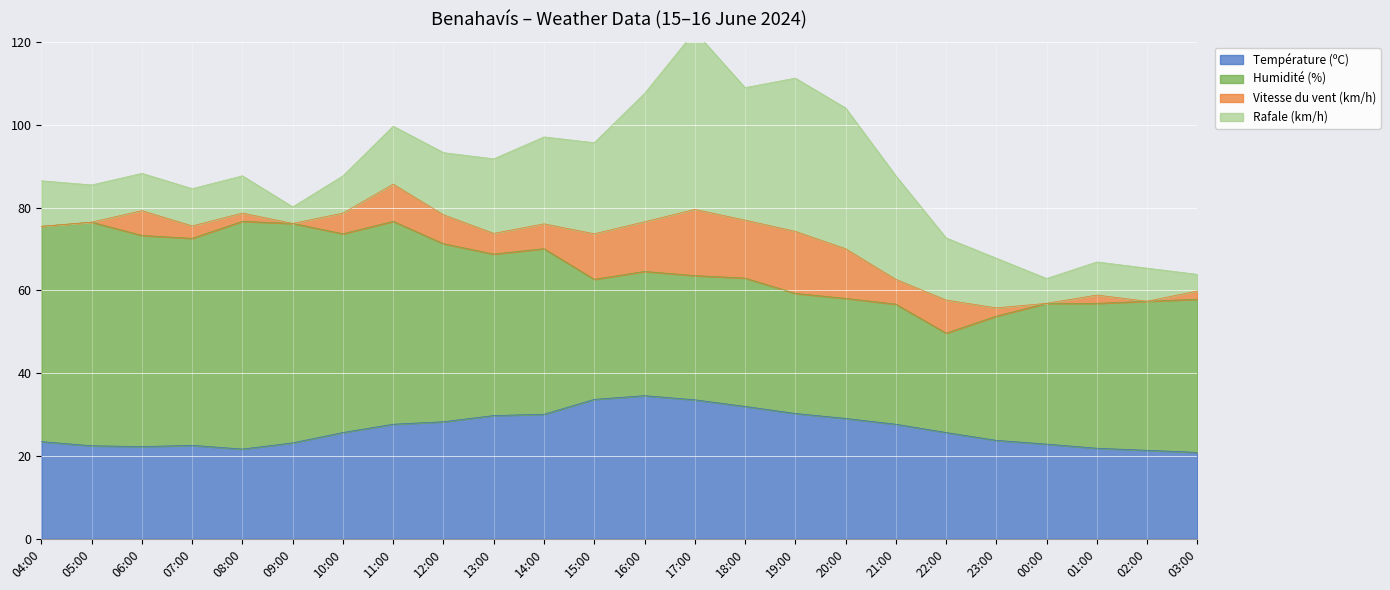

The Température (ºC) series shows 10.2 at 07:00. True or false?

False